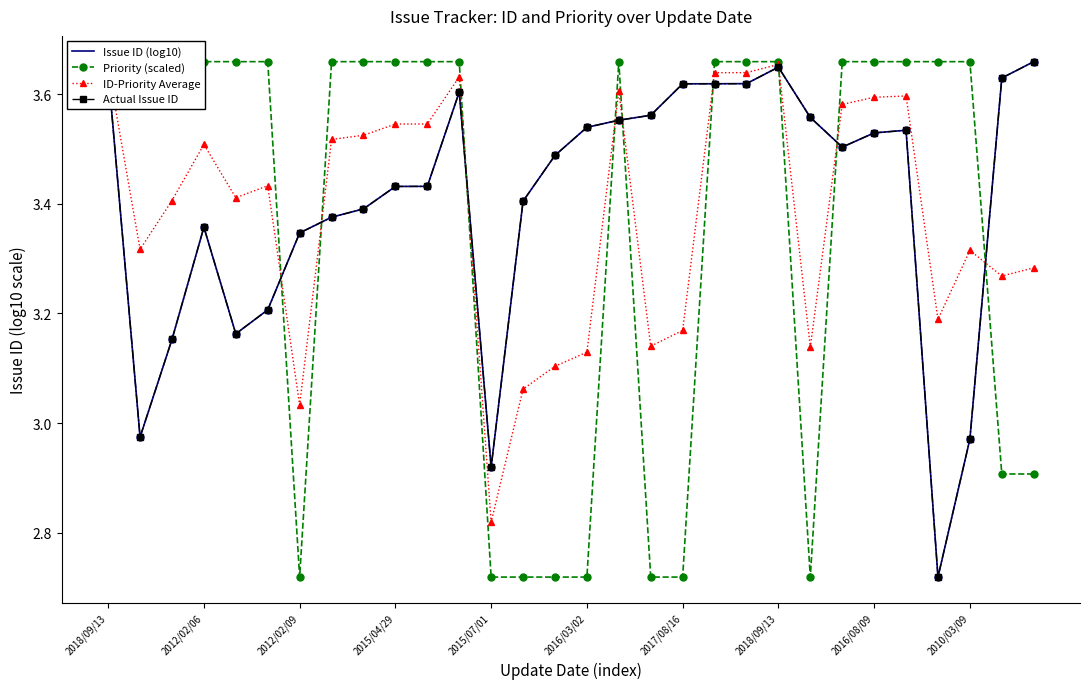

What are all the series names shown in the legend?

Issue ID (log10), Priority (scaled), ID-Priority Average, Actual Issue ID